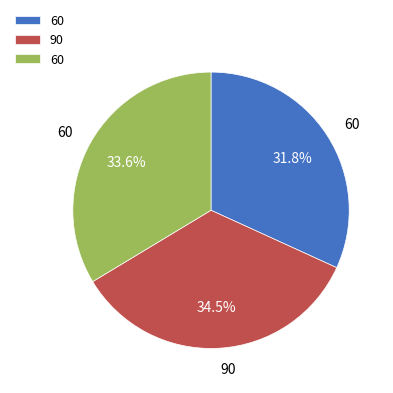

Is there a majority slice in this chart?

No